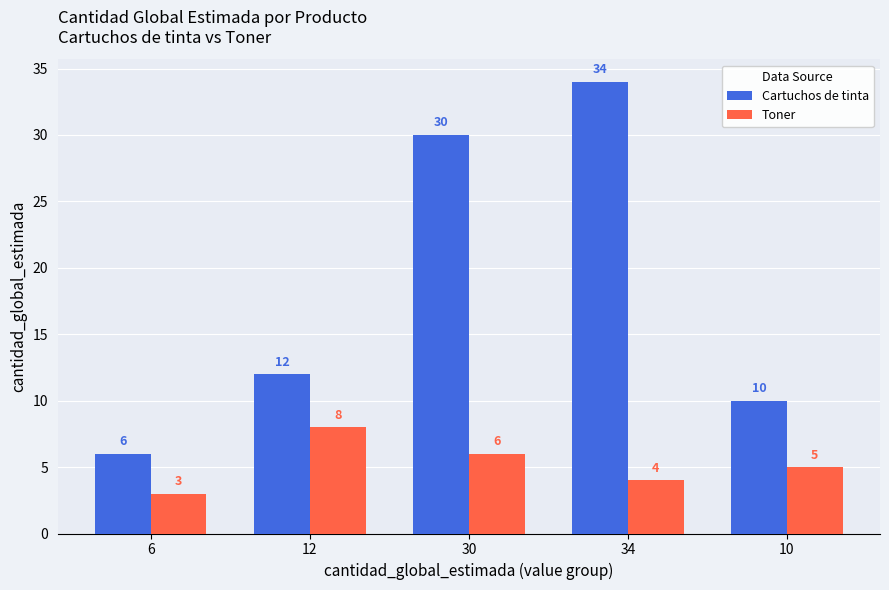

The Toner series shows 1 at 34. True or false?

False